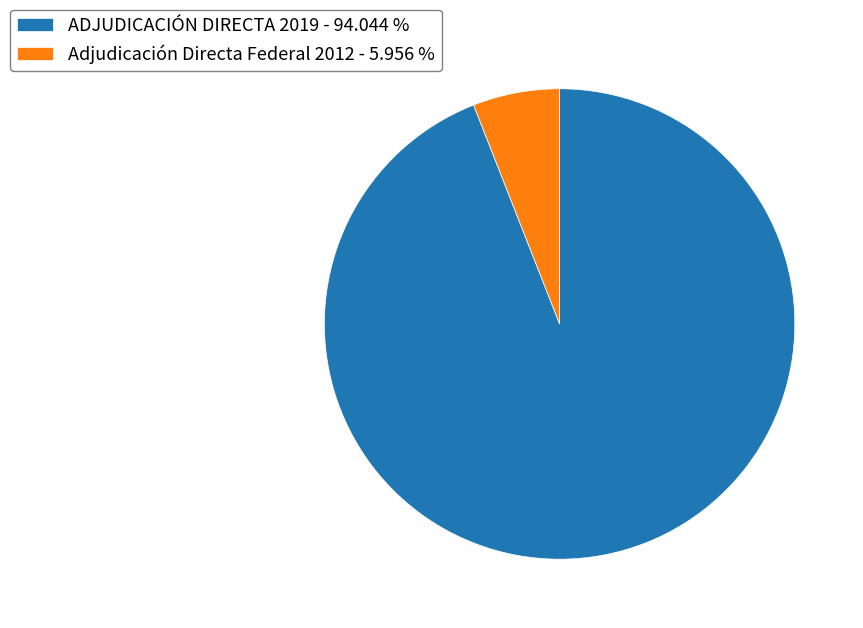

Is the sum of Adjudicación Directa Federal 2012 - 5.956 % and ADJUDICACIÓN DIRECTA 2019 - 94.044 % greater than half?

Yes